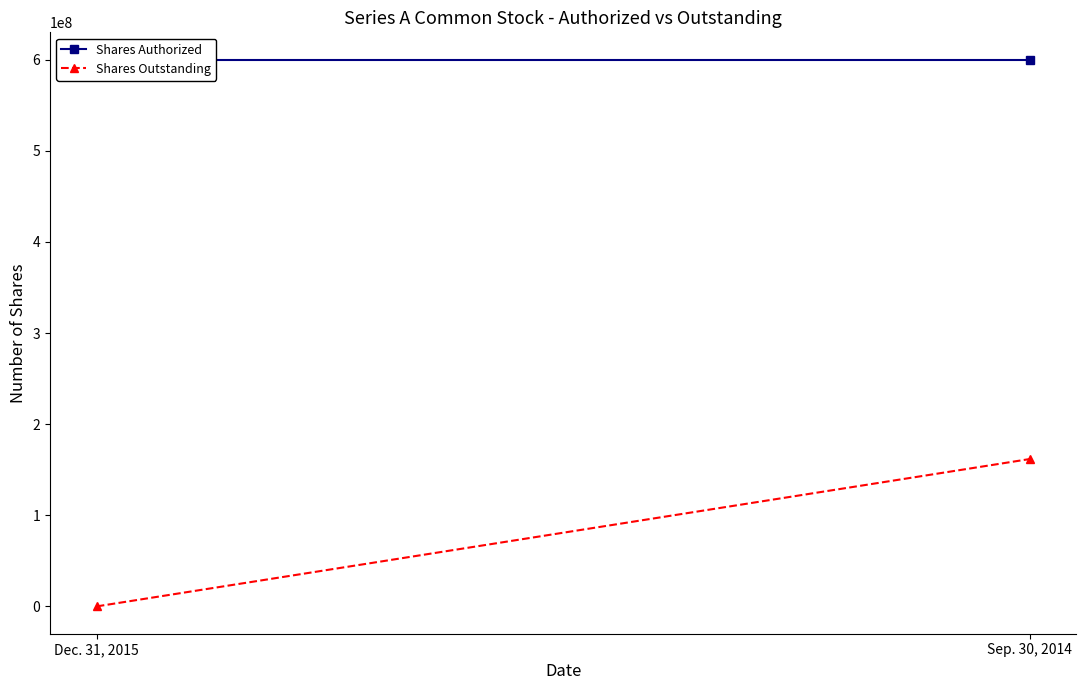

What is the average value of the Shares Authorized series?

600000000